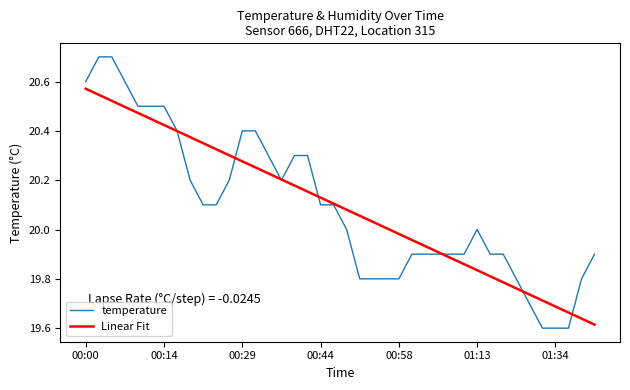

Which series has the largest range (max minus min)?

temperature